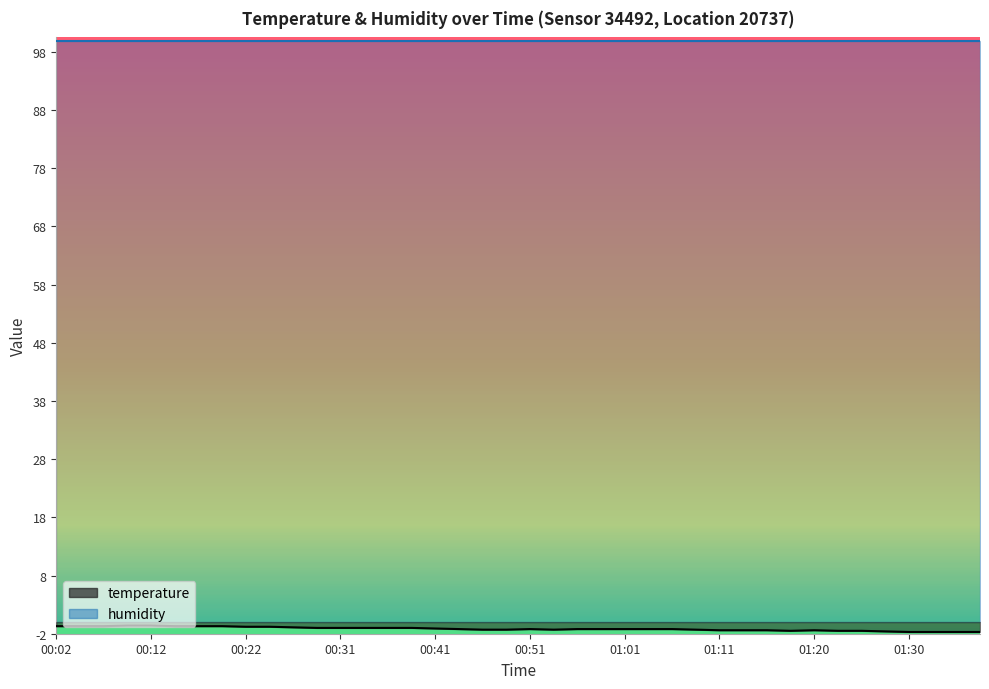

At which category does the data reach its first local peak?

00:51